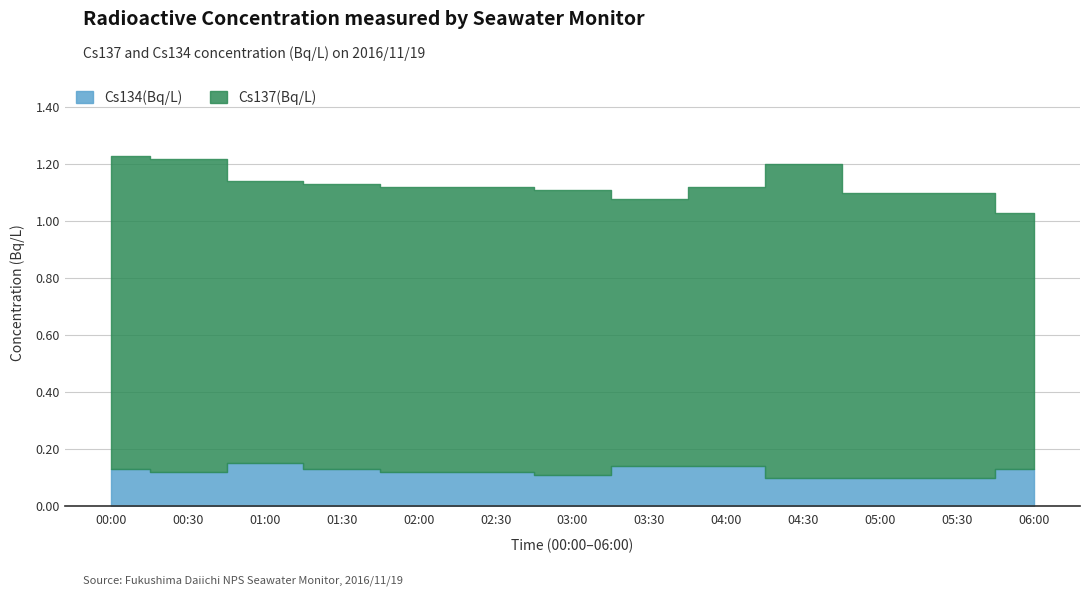

What is the label of the 6th point from the right?

03:30